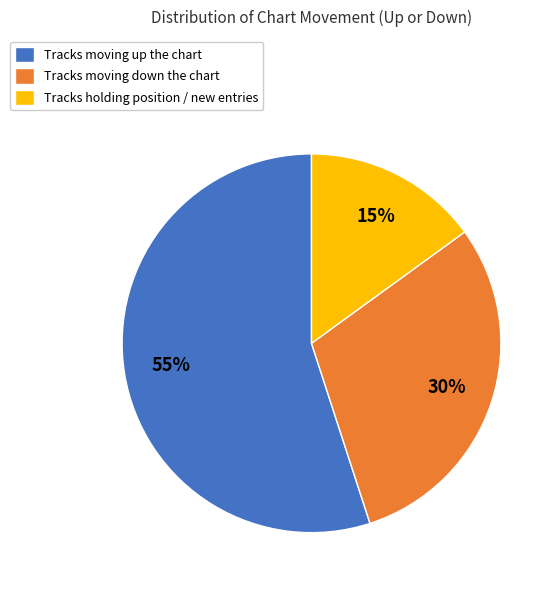

To the nearest percent, what is the difference between the largest and smallest slice percentages?

40%